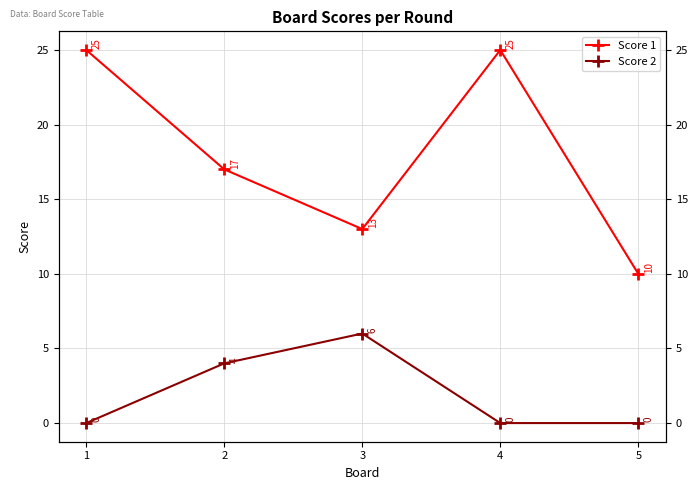

Reading left to right, what are all the values shown in this chart?

Score 1: 25	17	13	25	10
Score 2: 0	4	6	0	0